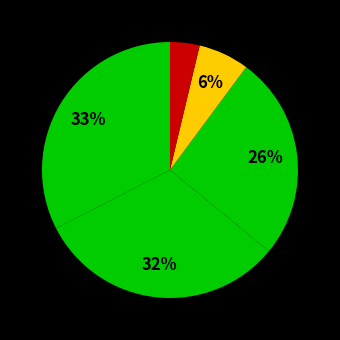

Count the number of slices in the pie.

5